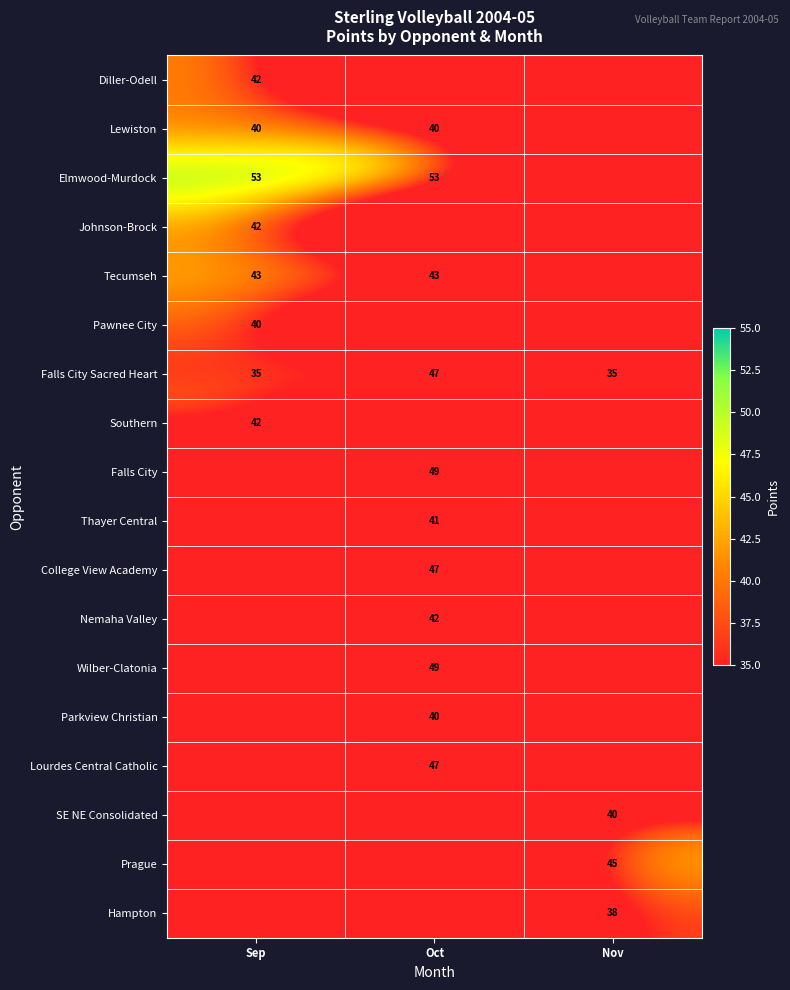

What is the total value across all series at Nov?

158